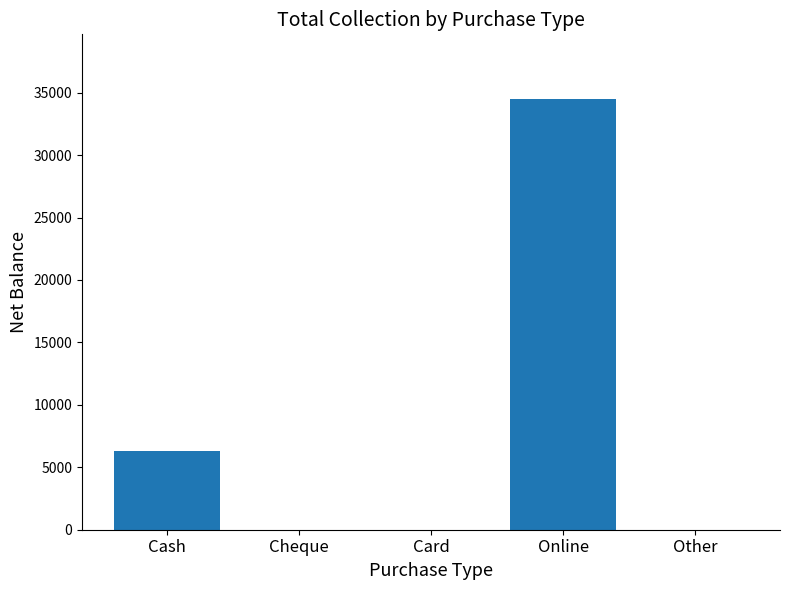

Reading right to left, extract all data points from this chart.

0	34500	0	0	6300